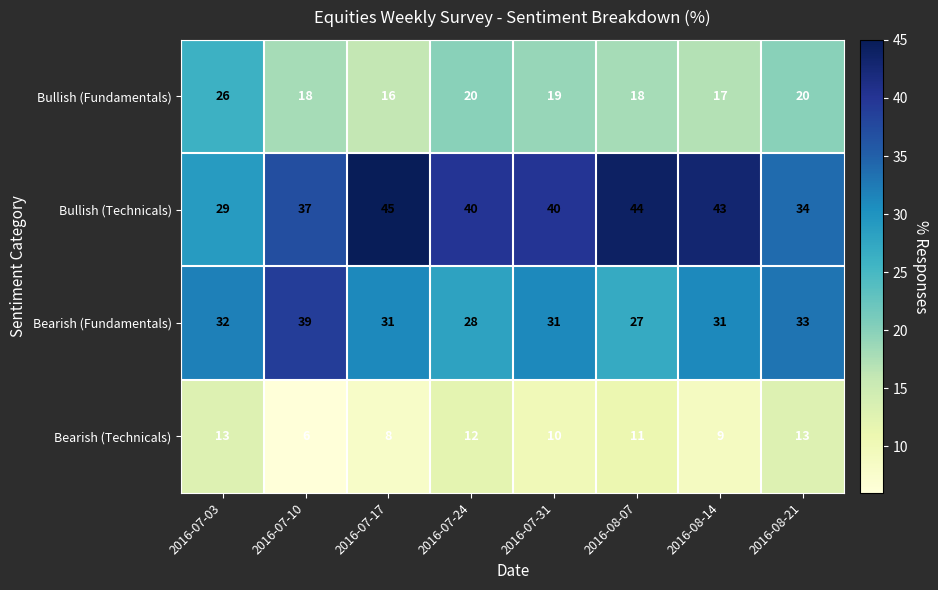

Where does the Bullish (Fundamentals) series first go above 19?

2016-07-03